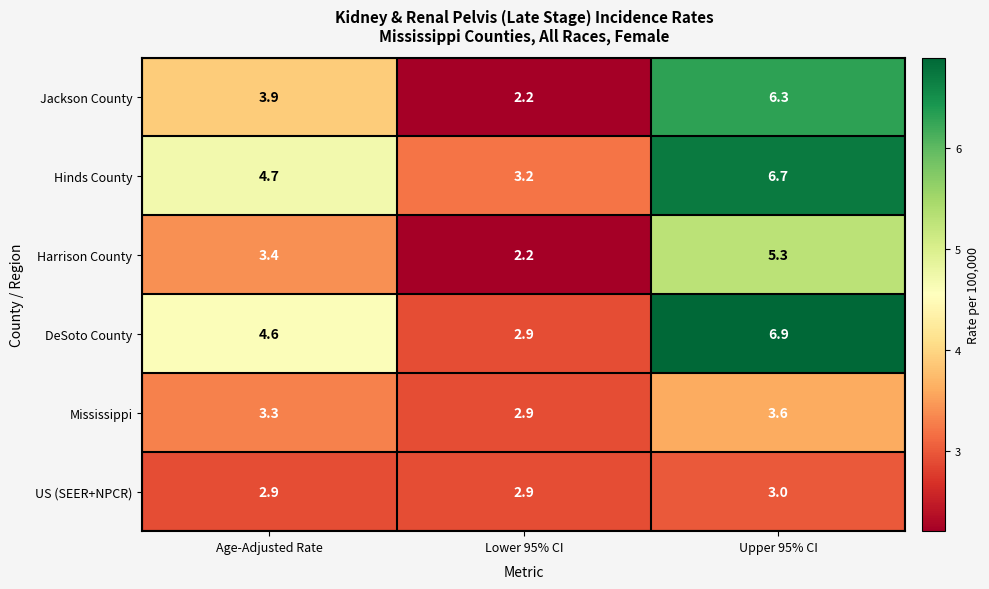

What is the difference between the highest and lowest values at Lower 95% CI?

1.0